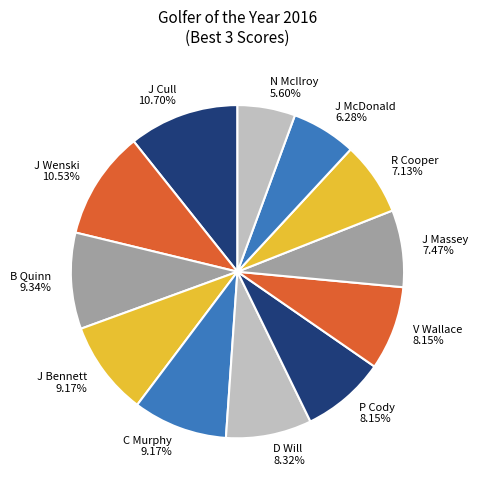

Does J Cull account for over 50% of the chart?

No